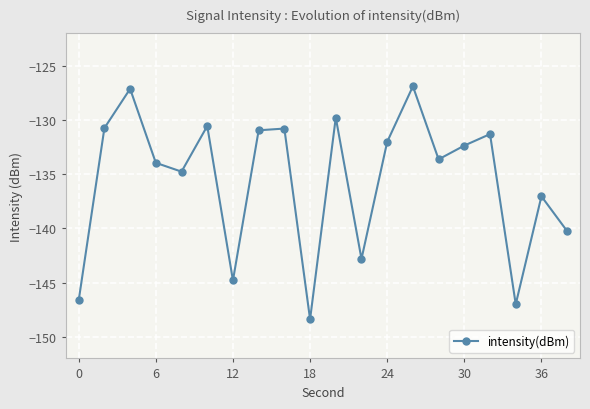

What is the value of the 14th point from the left?

-126.9